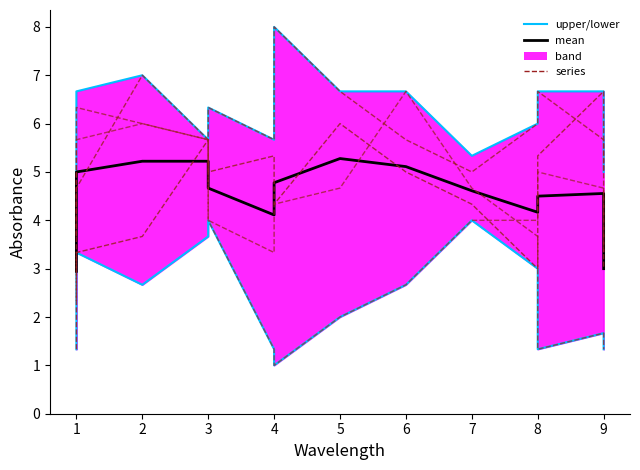

Does the chart display data point markers on the line(s)?

No